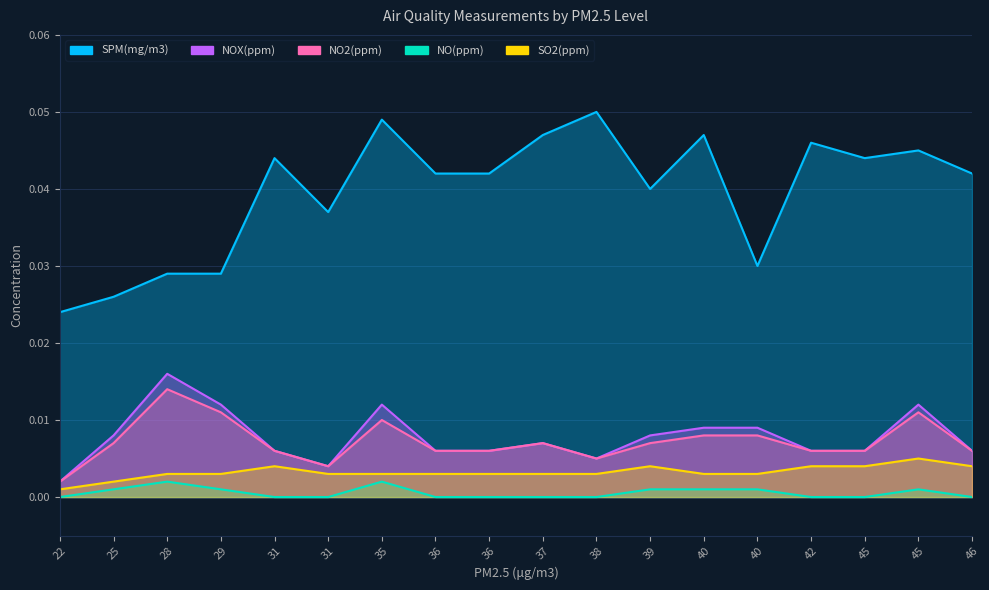

At which label does SPM(mg/m3) reach its minimum?

22